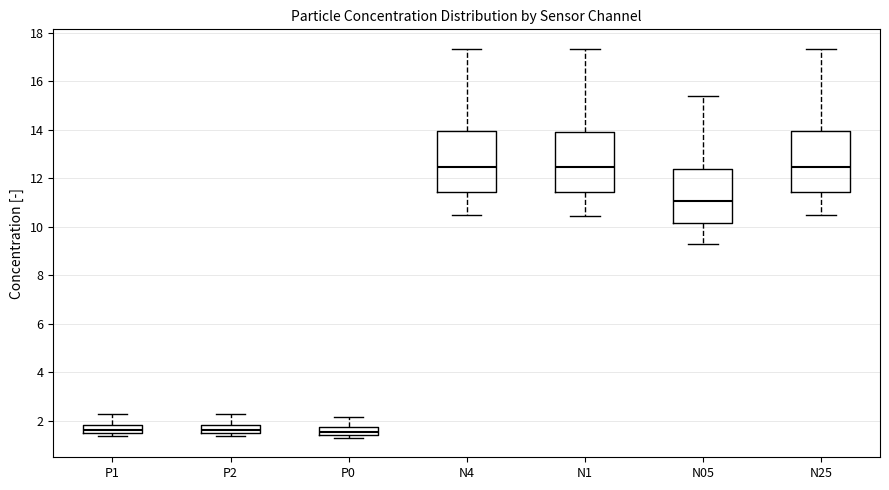

Reading left to right, read every box against the y-axis: the position of its median line, the range the box covers, and the ends of its whiskers. The values are not printed on the chart, so give them approximately, as read against the axis.

P1: median 1.6 (inside the box), box 1.6 to 1.8, whiskers 1.4 to 2.4
P2: median 1.6 (inside the box), box 1.6 to 1.8, whiskers 1.4 to 2.4
P0: median 1.6, box 1.4 to 1.8, whiskers 1.4 (just below the box's lower edge) to 2.2
N4: median 12.4, box 11.4 to 14.0, whiskers 10.4 to 17.4
N1: median 12.4, box 11.4 to 14.0, whiskers 10.4 to 17.4
N05: median 11.0, box 10.2 to 12.4, whiskers 9.4 to 15.4
N25: median 12.4, box 11.4 to 14.0, whiskers 10.4 to 17.4